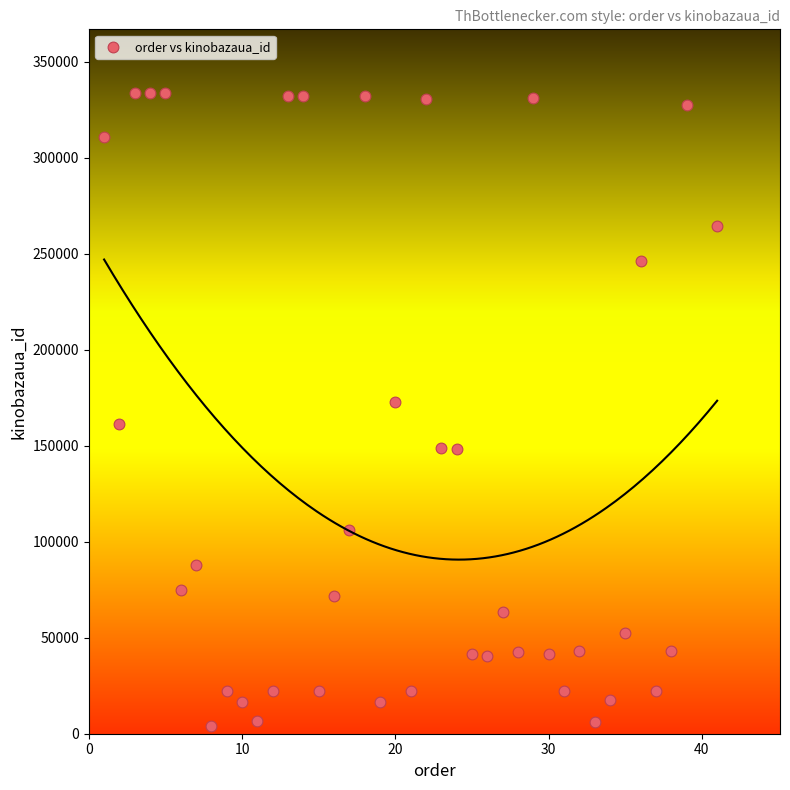

What is the range of Y values (max minus min)?

329469